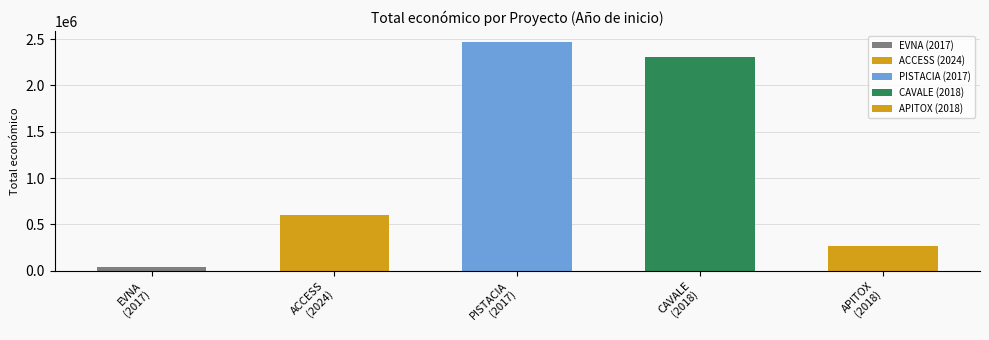

List the labels in order of value, smallest first.

2017, 2018, 2024, 2018, 2017